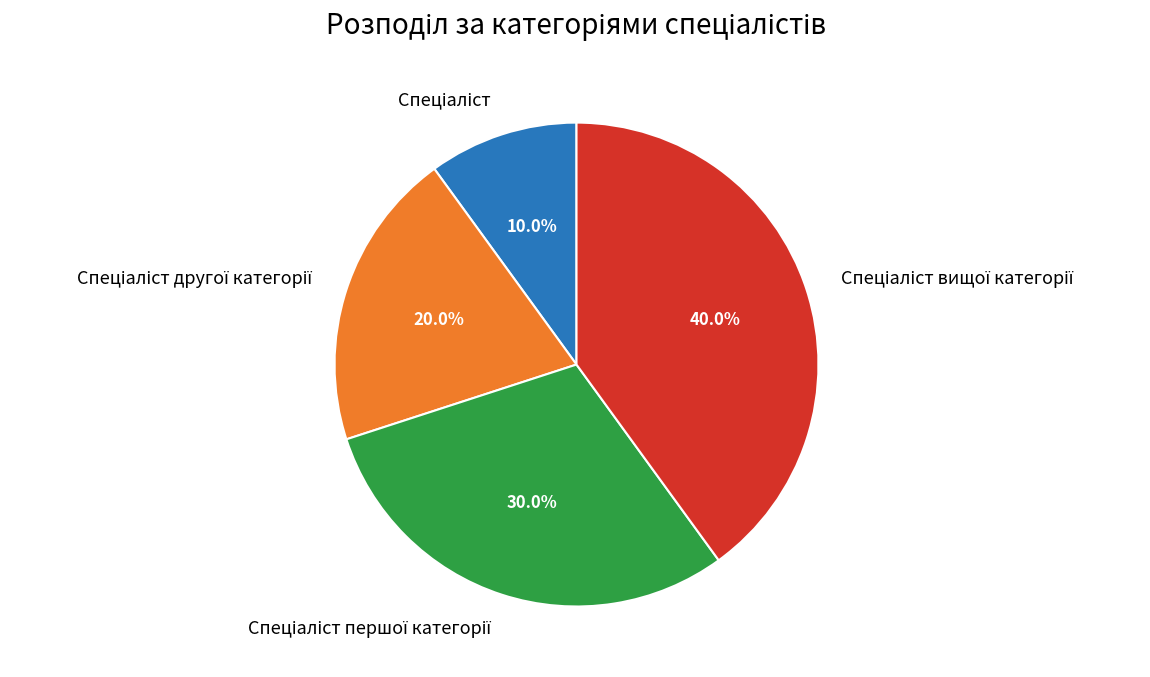

Is there any slice that represents more than half of the pie?

No